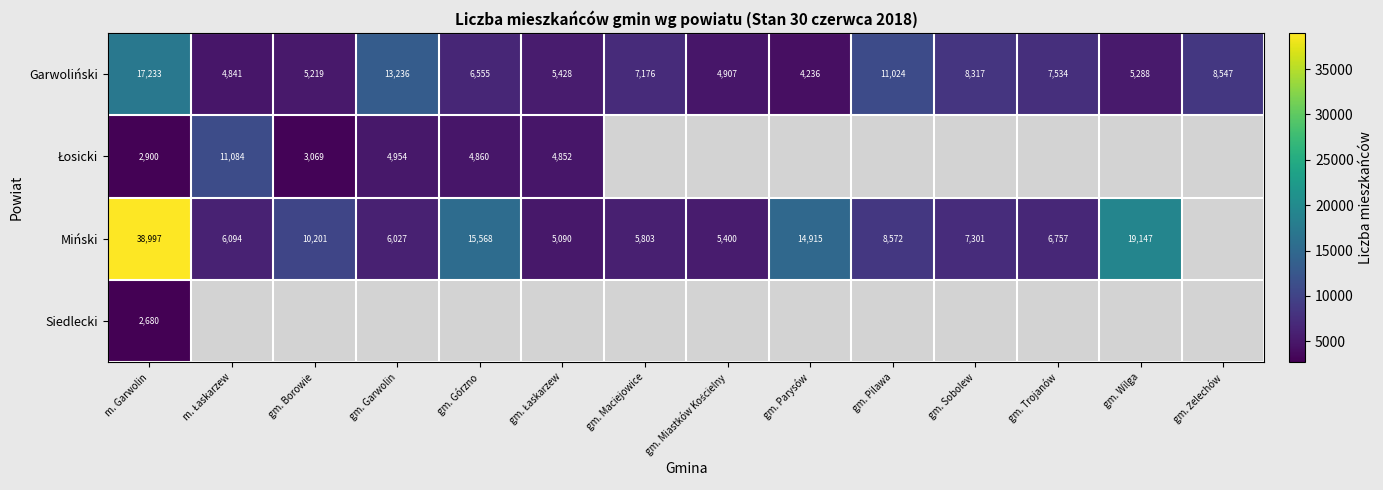

At which label does Garwoliński first exceed 7176?

m. Garwolin